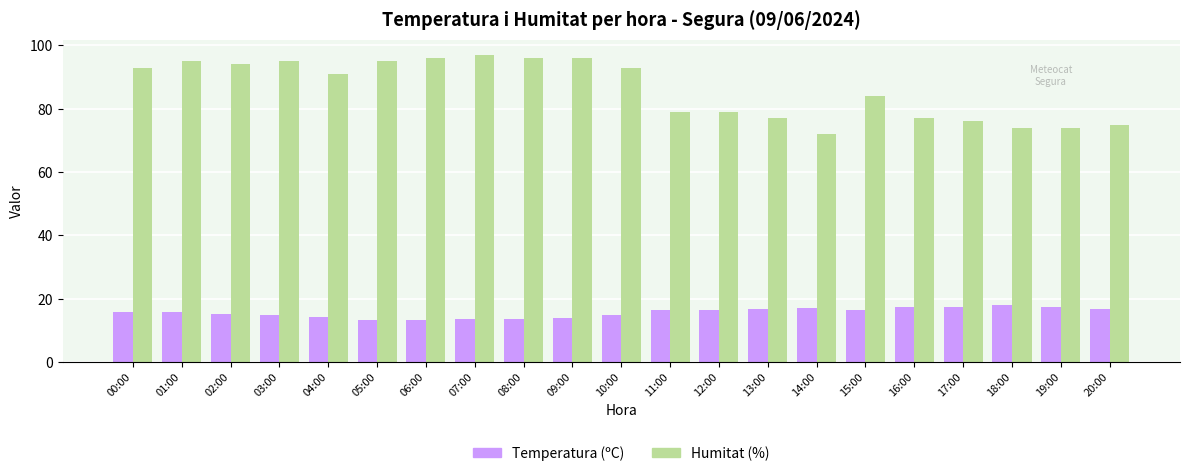

What is the difference between the second highest and minimum values in the Humitat (%) series?

24.0